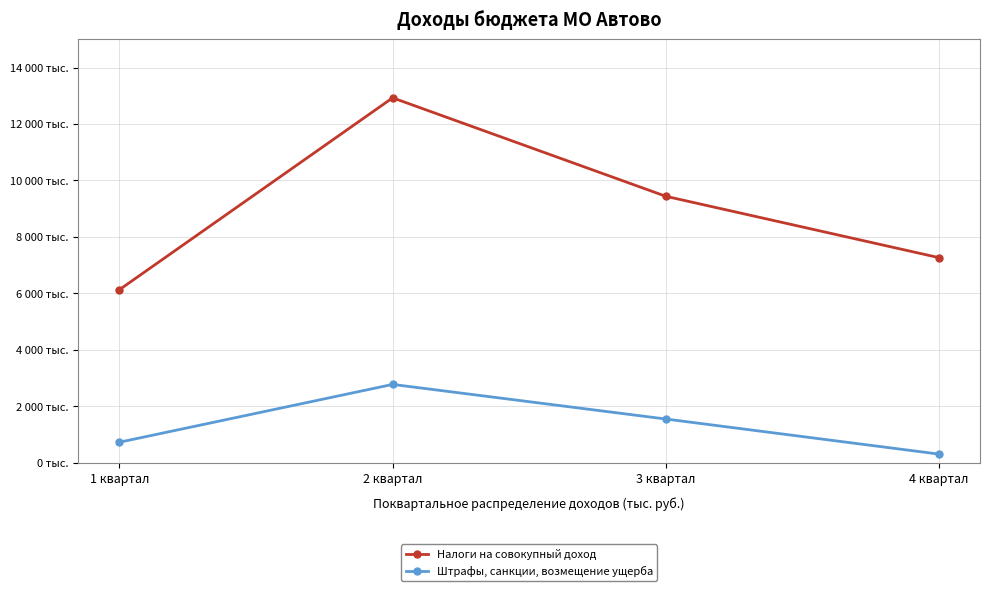

At which category does the chart reach its minimum across all series?

4 квартал